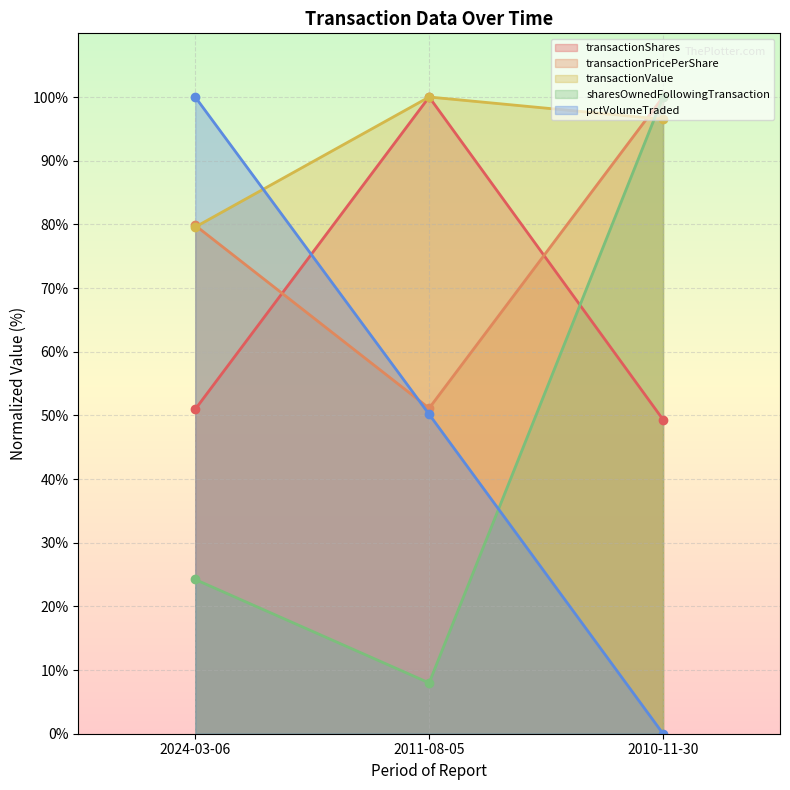

What is the difference between the maximum and second lowest values in the transactionValue series?

3.5